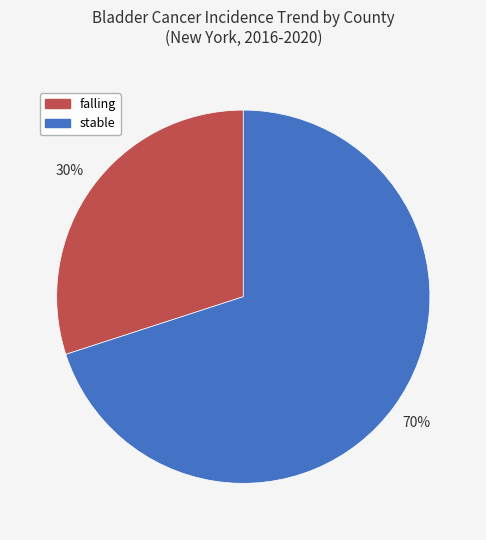

How many slices are in this pie chart?

2